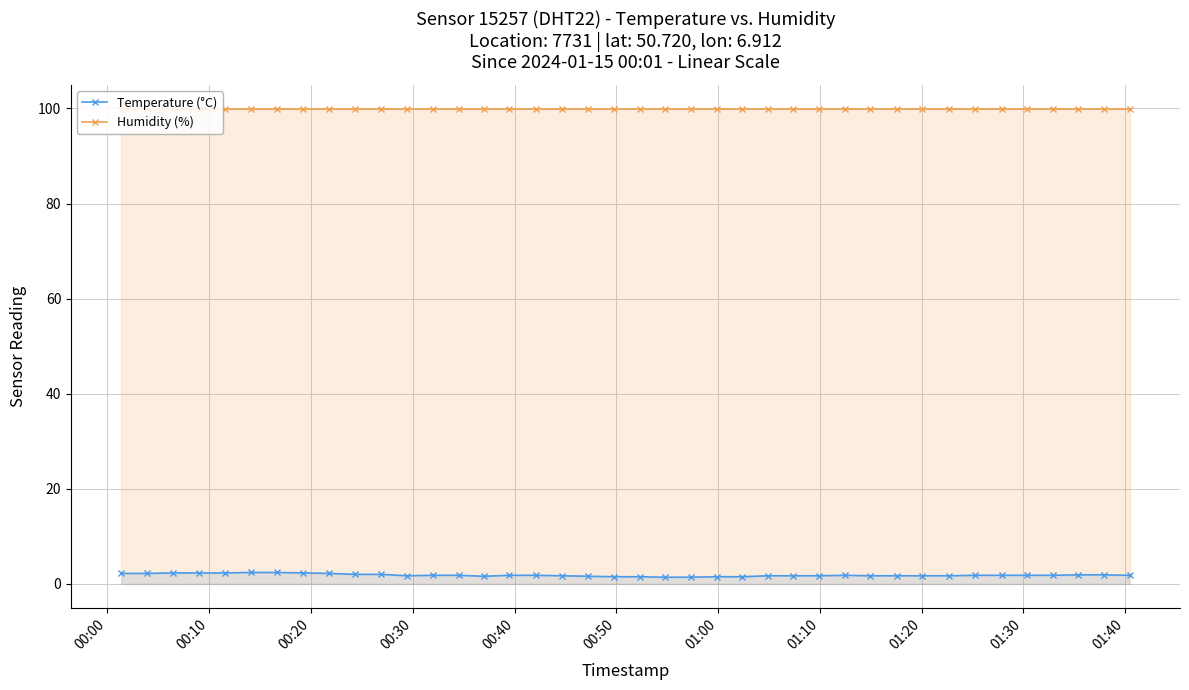

True or false: Humidity (%) and Temperature (°C) cross at least once.

False